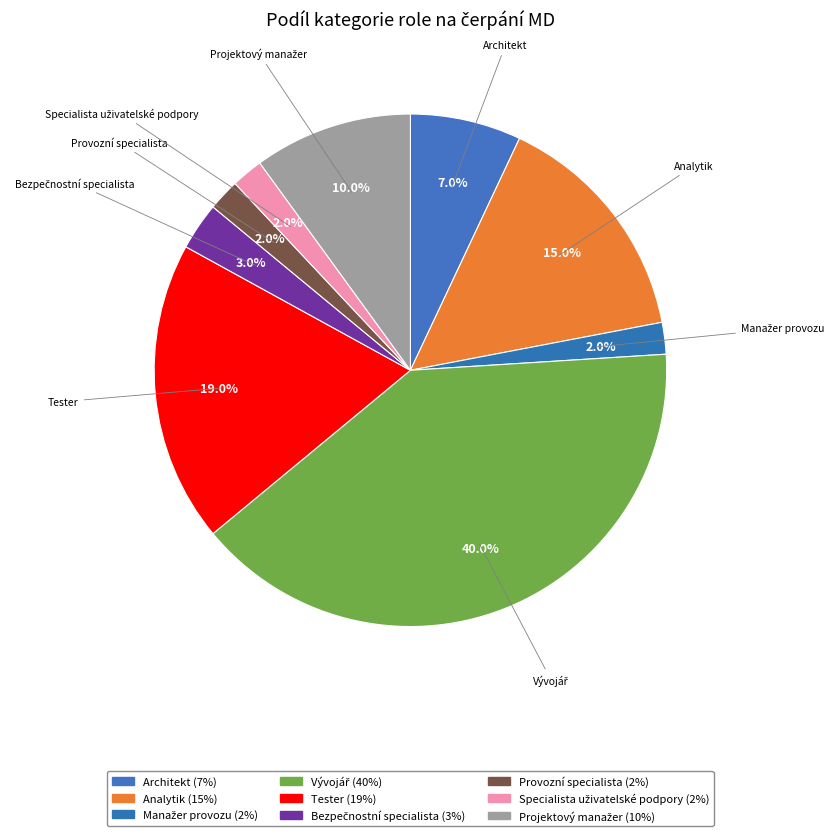

Count the number of slices in the pie.

9